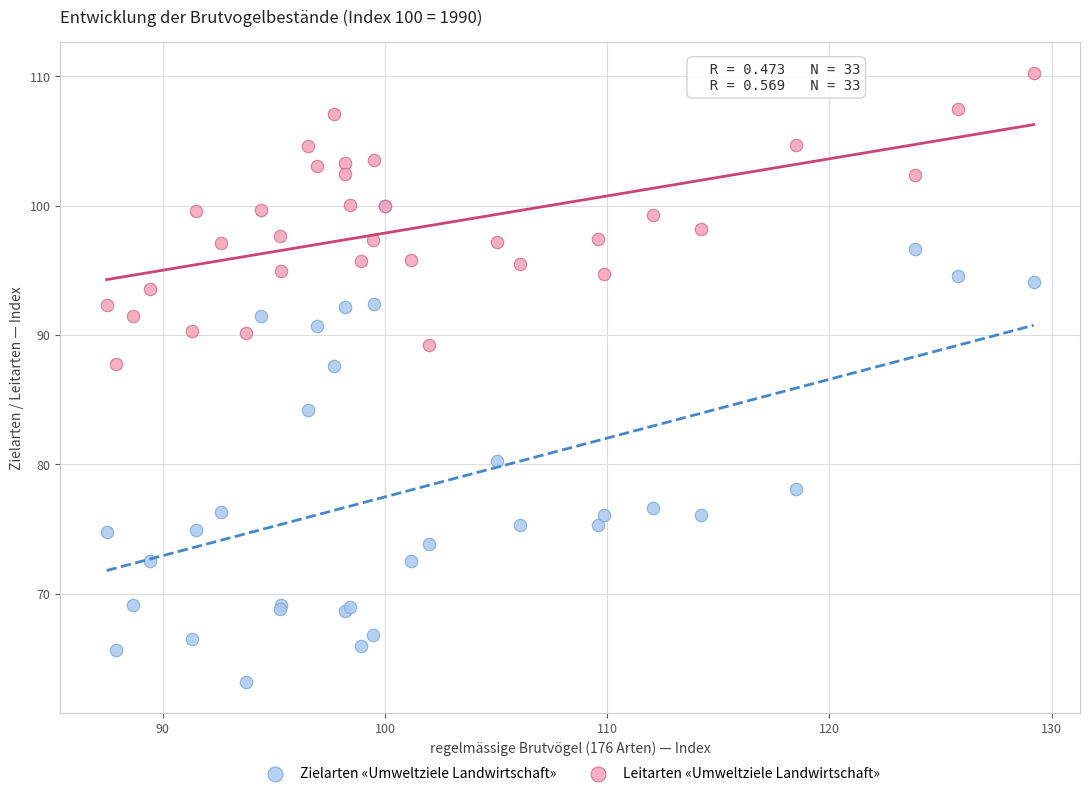

In the Zielarten «Umweltziele Landwirtschaft» series, what Y value is closest to 81?

80.2